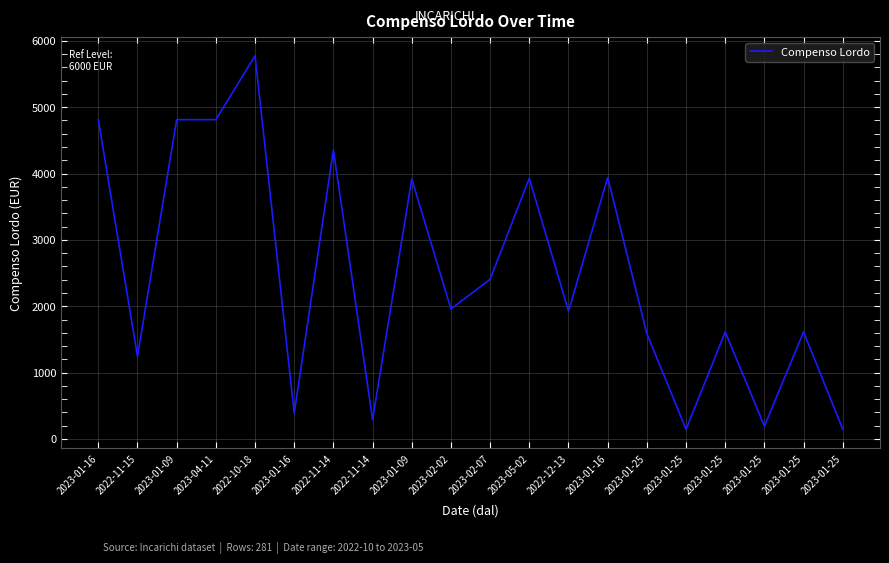

What is the minimum value shown in the chart?

144.4